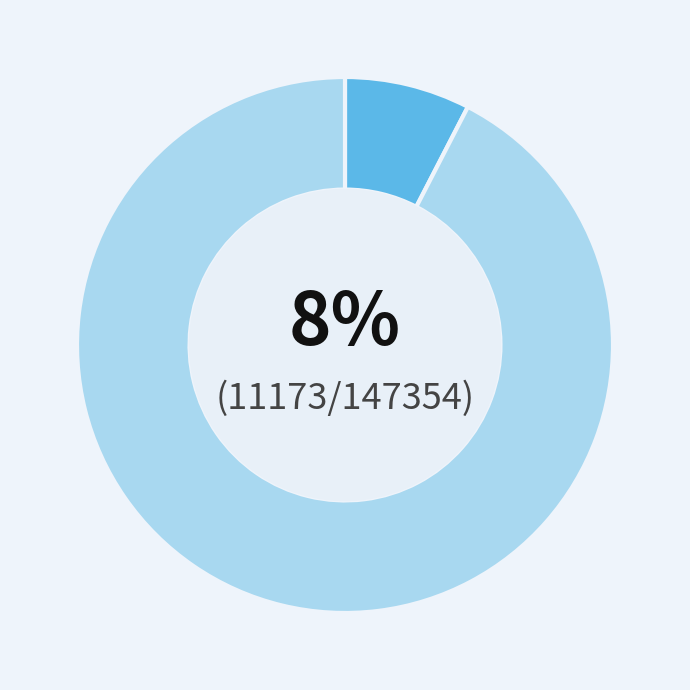

To the nearest percent, what is the average slice percentage?

50%